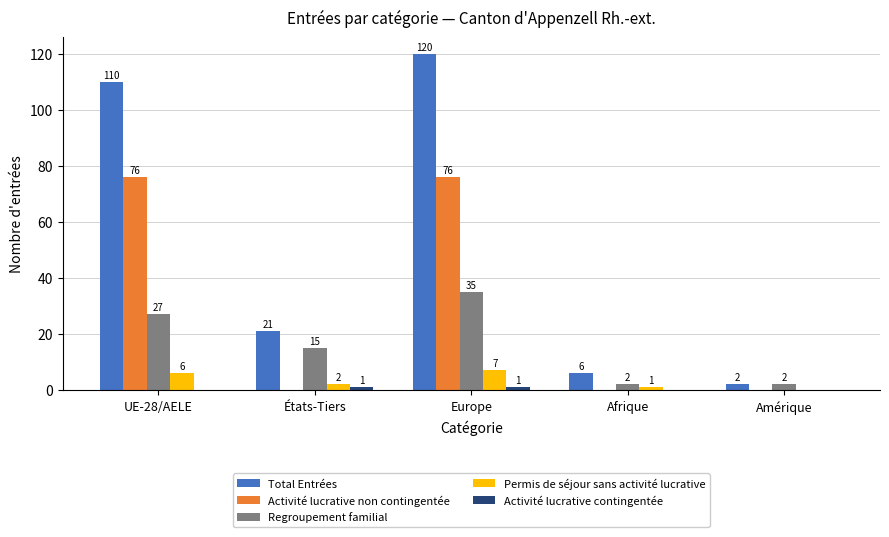

Is the value of Activité lucrative non contingentée at Europe greater than the value of Permis de séjour sans activité lucrative at États-Tiers?

Yes